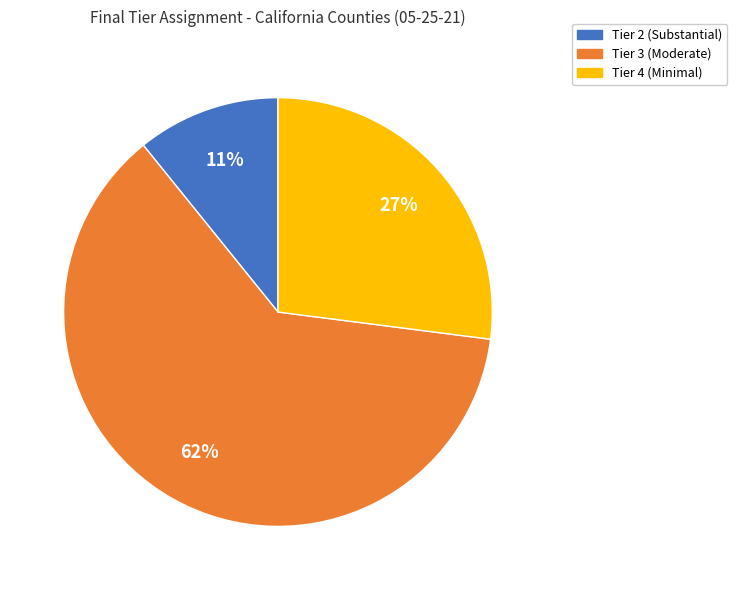

To the nearest percent, what is the average slice percentage?

33%